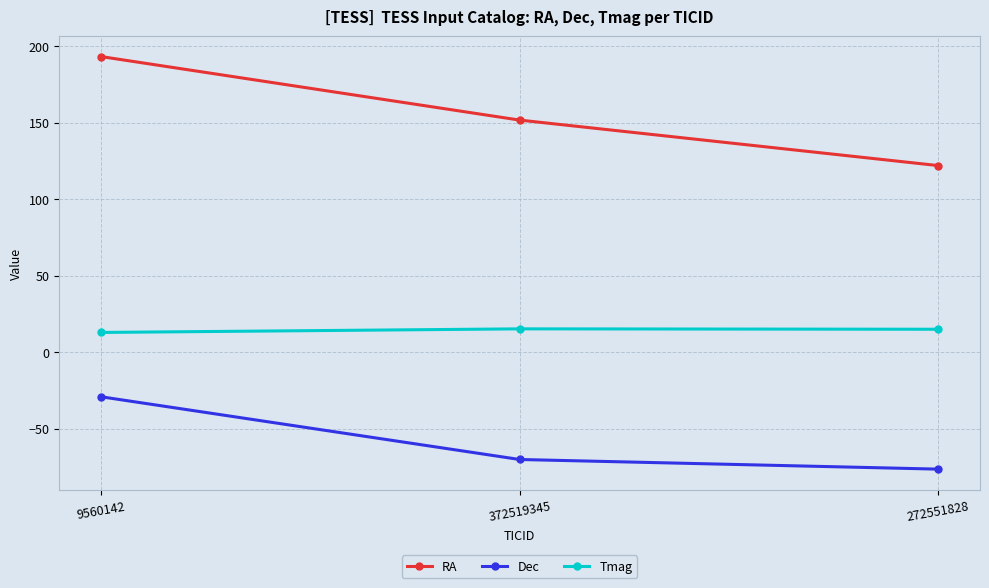

What is the total value across all series at 372519345?

96.5